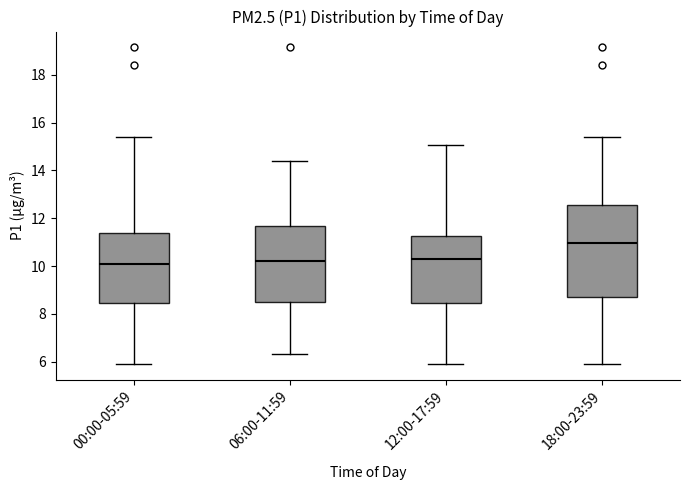

Reading left to right, read every box against the y-axis: the position of its median line, the range the box covers, and the ends of its whiskers. The values are not printed on the chart, so give them approximately, as read against the axis.

00:00-05:59: median 10.0, box 8.4 to 11.4, whiskers 6.0 to 15.4
06:00-11:59: median 10.2, box 8.6 to 11.6, whiskers 6.4 to 14.4
12:00-17:59: median 10.2, box 8.4 to 11.2, whiskers 6.0 to 15.0
18:00-23:59: median 11.0, box 8.6 to 12.6, whiskers 6.0 to 15.4